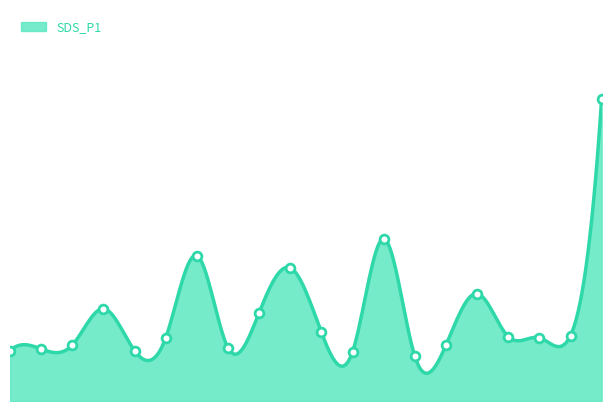

Between 06:30 and 02:00, which is larger?

02:00